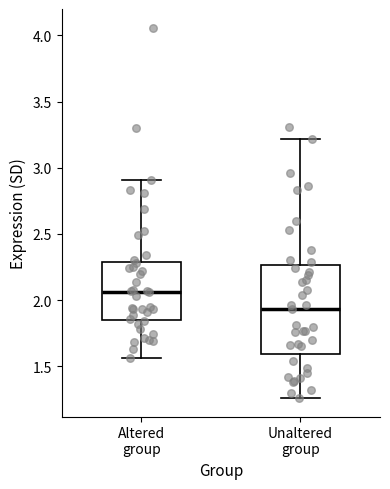

Reading left to right, read every box against the y-axis: the position of its median line, the range the box covers, and the ends of its whiskers. The values are not printed on the chart, so give them approximately, as read against the axis.

Altered group: median 2.05, box 1.85 to 2.30, whiskers 1.55 to 2.90
Unaltered group: median 1.95, box 1.60 to 2.25, whiskers 1.25 to 3.20